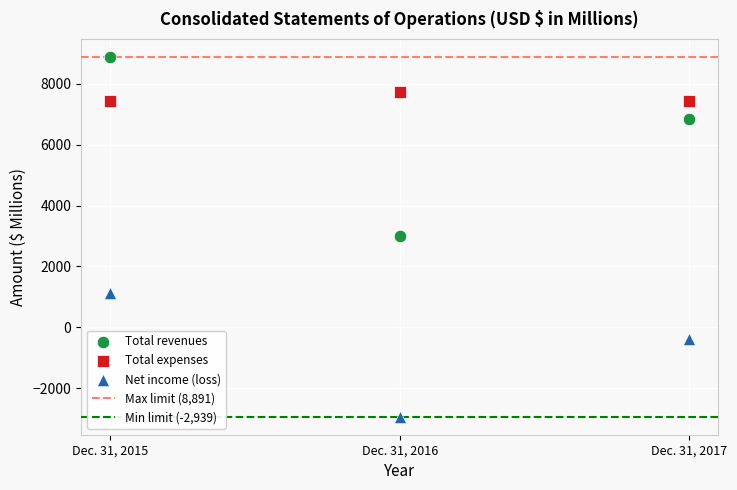

Which series reaches the maximum Y coordinate?

Total revenues